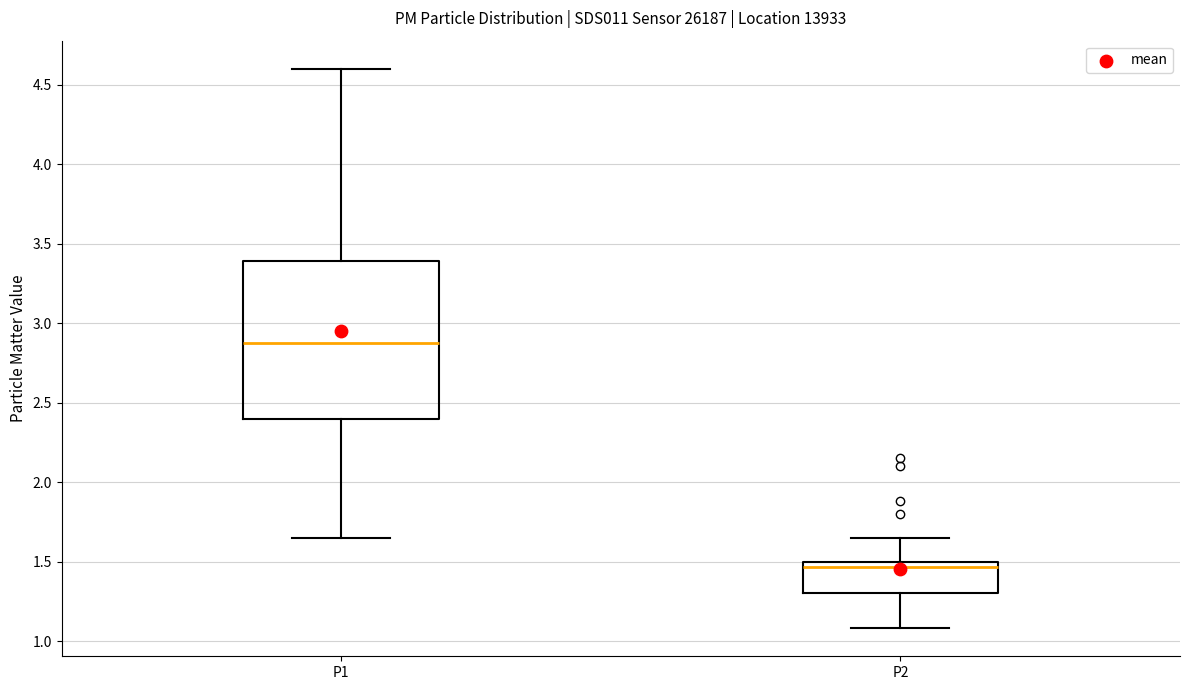

Where does the lower whisker of the box for P1 end on the y-axis? The values are not printed on the chart, so give them approximately, as read against the axis.

1.65